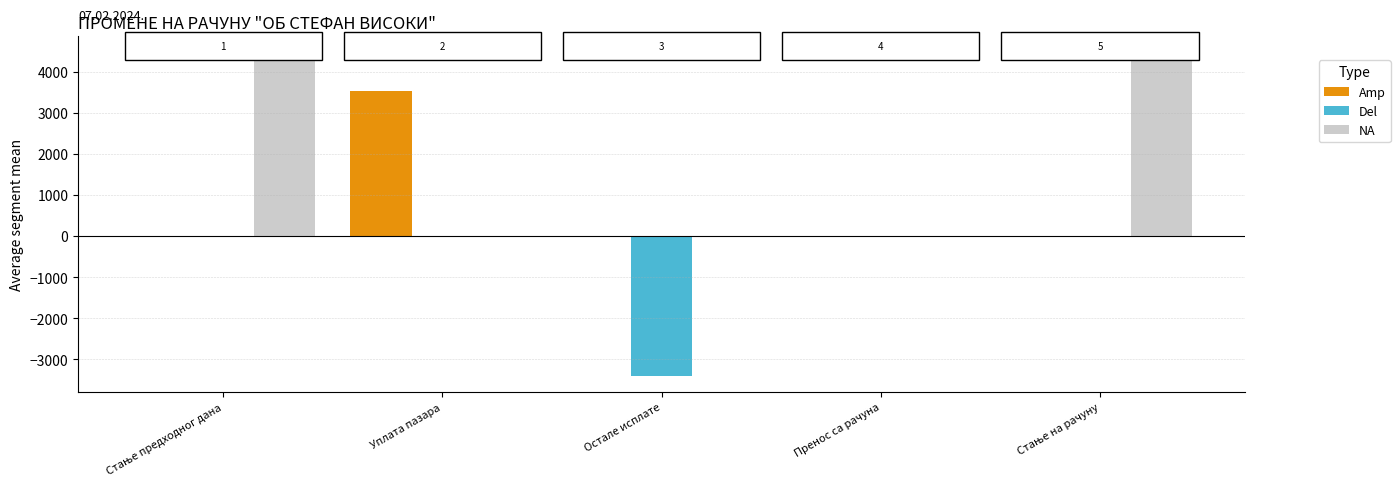

What is the maximum value shown in the chart?

4465.1